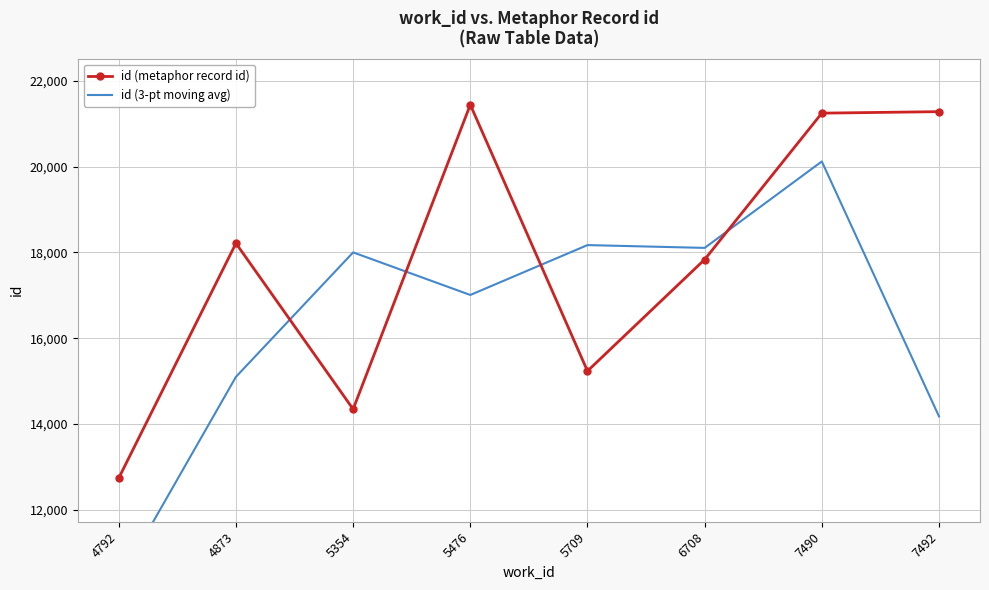

Which series has the largest total across all categories?

id (metaphor record id)